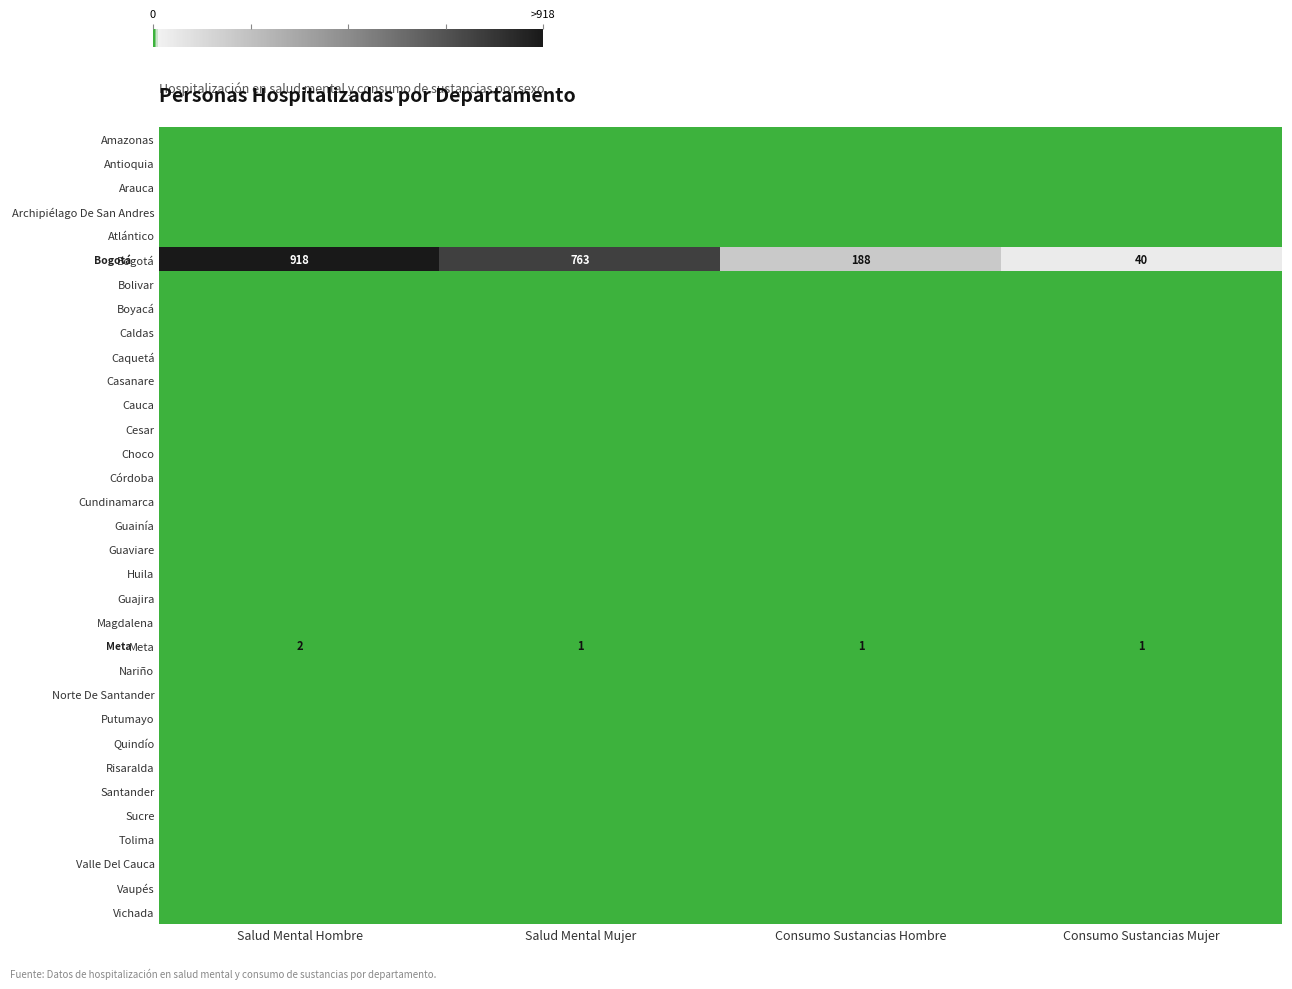

Where does the Bogotá series first go above 763?

Salud Mental Hombre